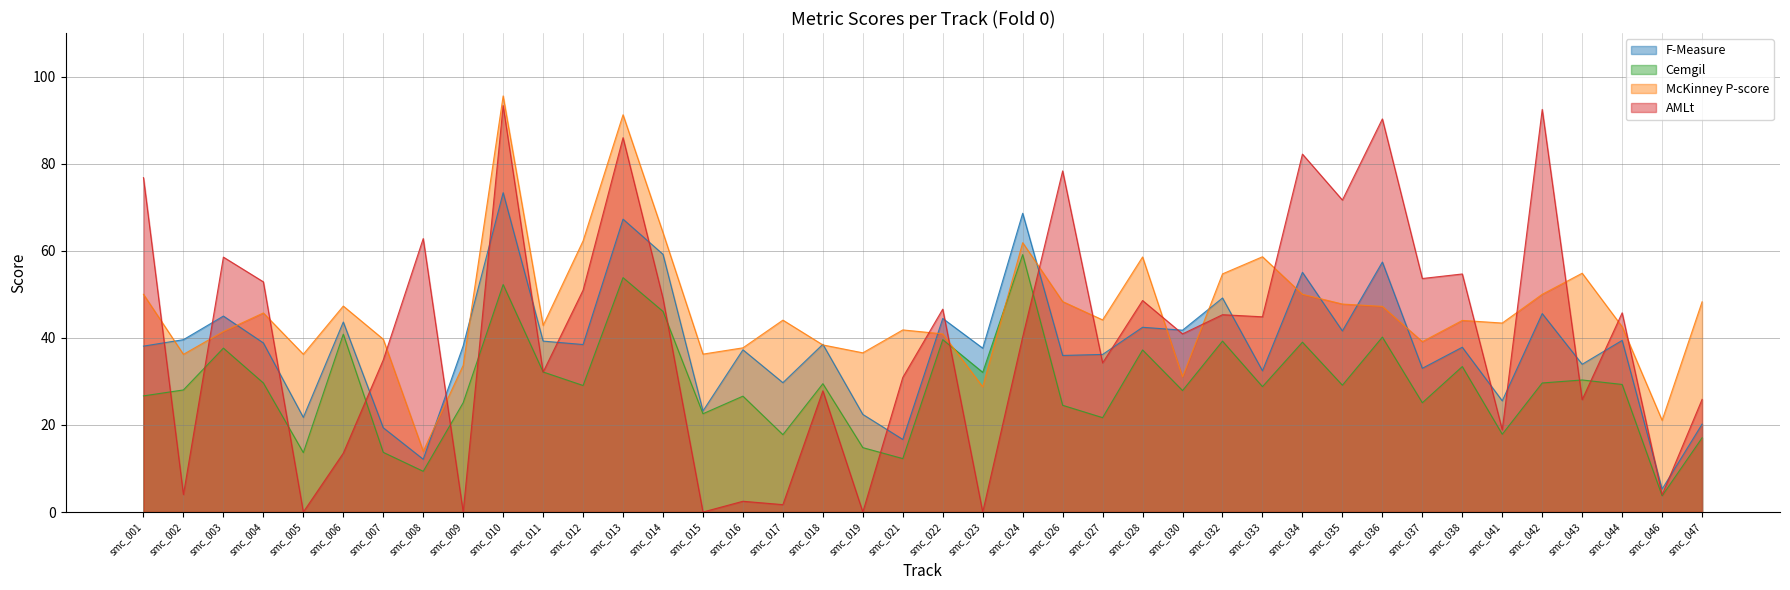

What is the sum of all McKinney P-score values?

1850.2